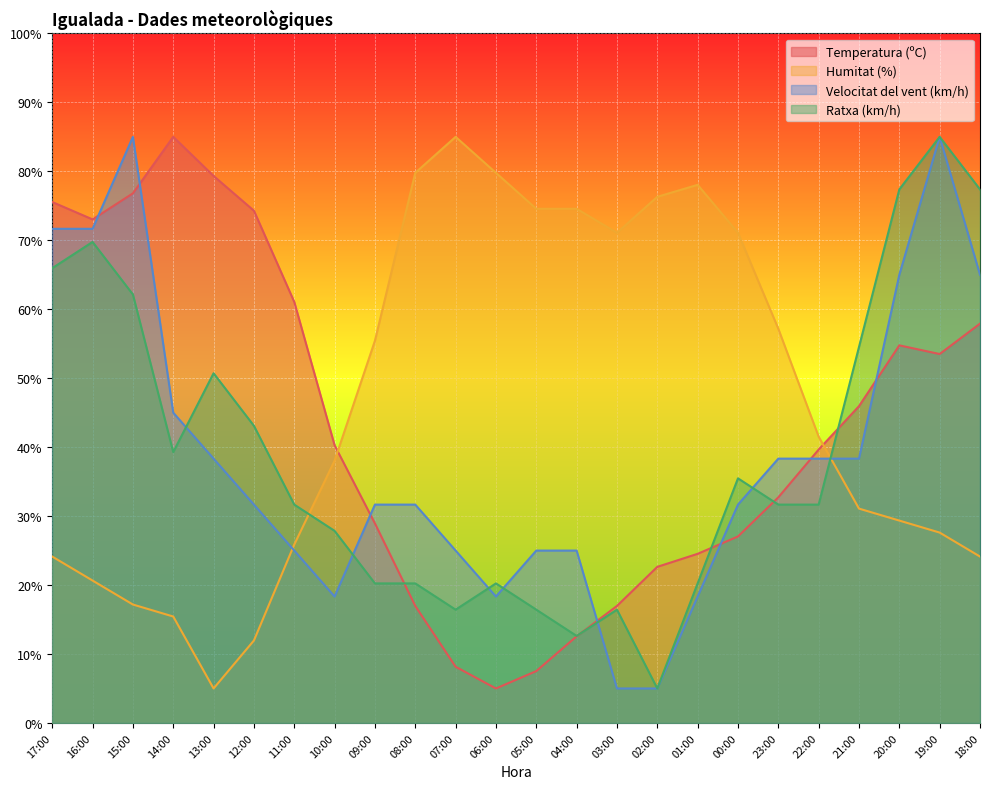

Reading right to left, list all the values displayed in this chart.

Temperatura (ºC): 18:00=57.9	19:00=53.5	20:00=54.8	21:00=45.9	22:00=39.6	23:00=32.7	00:00=27.0	01:00=24.5	02:00=22.6	03:00=17.0	04:00=12.6	05:00=7.5	06:00=5.0	07:00=8.1	08:00=17.0	09:00=28.9	10:00=40.3	11:00=61.1	12:00=74.3	13:00=79.3	14:00=85.0	15:00=76.8	16:00=73.0	17:00=75.6
Humitat (%): 18:00=24.1	19:00=27.6	20:00=29.3	21:00=31.1	22:00=41.5	23:00=57.2	00:00=71.1	01:00=78.0	02:00=76.3	03:00=71.1	04:00=74.6	05:00=74.6	06:00=79.8	07:00=85.0	08:00=79.8	09:00=55.4	10:00=38.0	11:00=25.9	12:00=12.0	13:00=5.0	14:00=15.4	15:00=17.2	16:00=20.7	17:00=24.1
Velocitat del vent (km/h): 18:00=65.0	19:00=85.0	20:00=65.0	21:00=38.3	22:00=38.3	23:00=38.3	00:00=31.7	01:00=18.3	02:00=5.0	03:00=5.0	04:00=25.0	05:00=25.0	06:00=18.3	07:00=25.0	08:00=31.7	09:00=31.7	10:00=18.3	11:00=25.0	12:00=31.7	13:00=38.3	14:00=45.0	15:00=85.0	16:00=71.7	17:00=71.7
Ratxa (km/h): 18:00=77.4	19:00=85.0	20:00=77.4	21:00=54.5	22:00=31.7	23:00=31.7	00:00=35.5	01:00=20.2	02:00=5.0	03:00=16.4	04:00=12.6	05:00=16.4	06:00=20.2	07:00=16.4	08:00=20.2	09:00=20.2	10:00=27.9	11:00=31.7	12:00=43.1	13:00=50.7	14:00=39.3	15:00=62.1	16:00=69.8	17:00=66.0